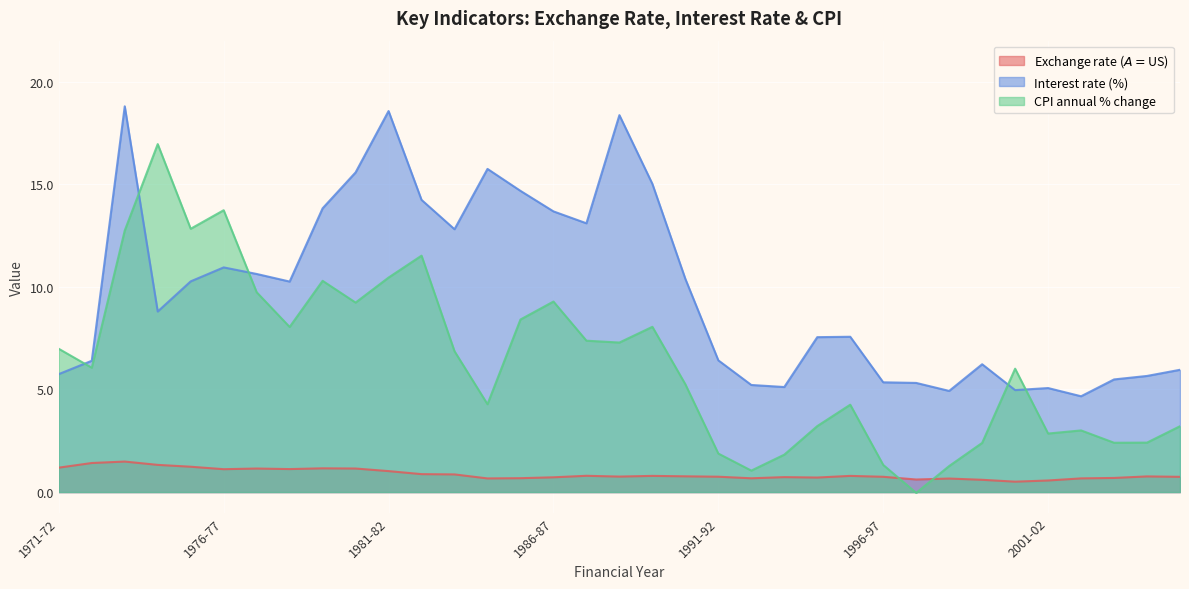

What are all the series names shown in the legend?

Exchange rate ($A=$US), Interest rate (%), CPI annual % change